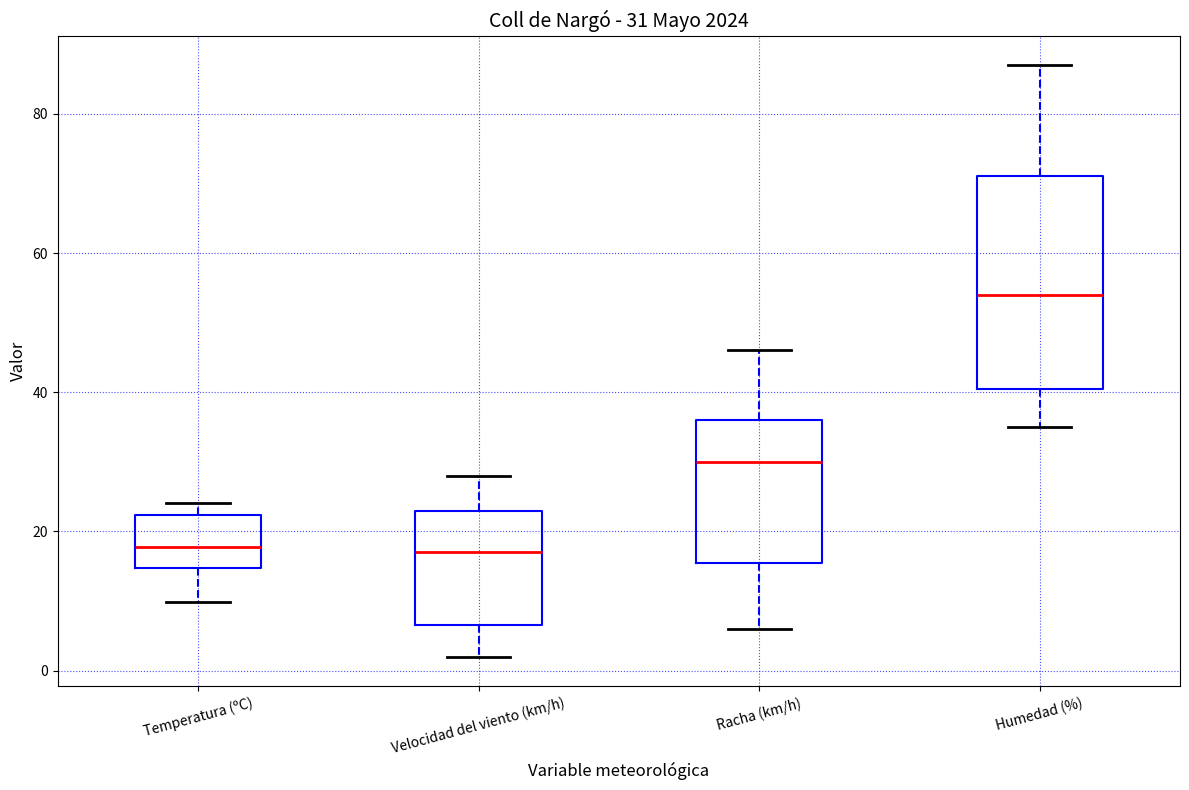

Which box has the highest median line?

Humedad (%)